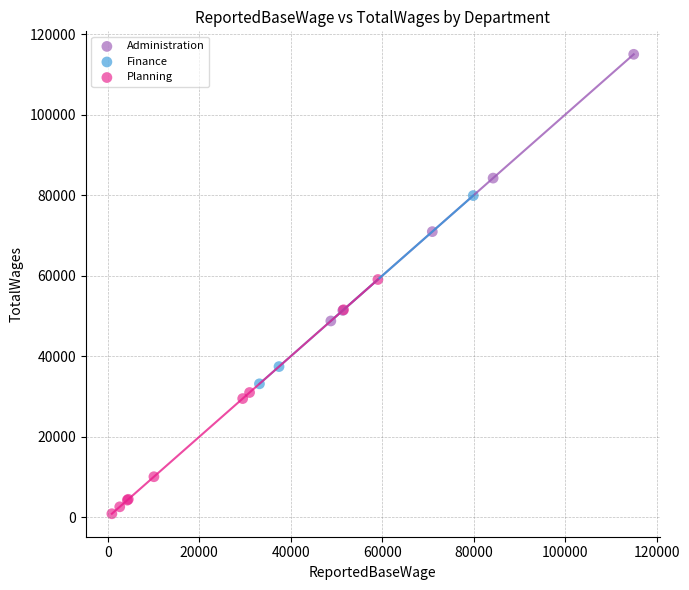

Which series has the largest Y range (max minus min)?

Administration